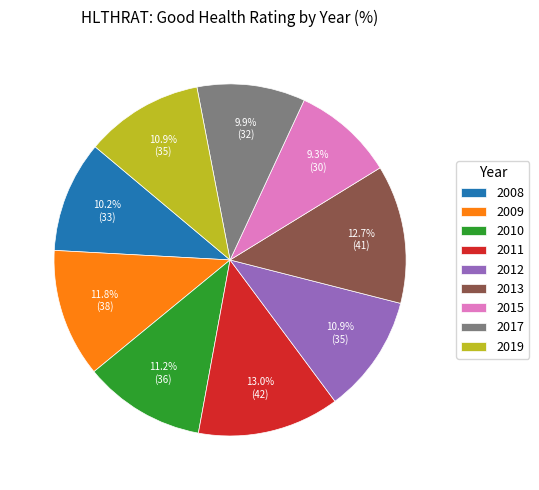

To the nearest percent, what is the average slice percentage?

11%